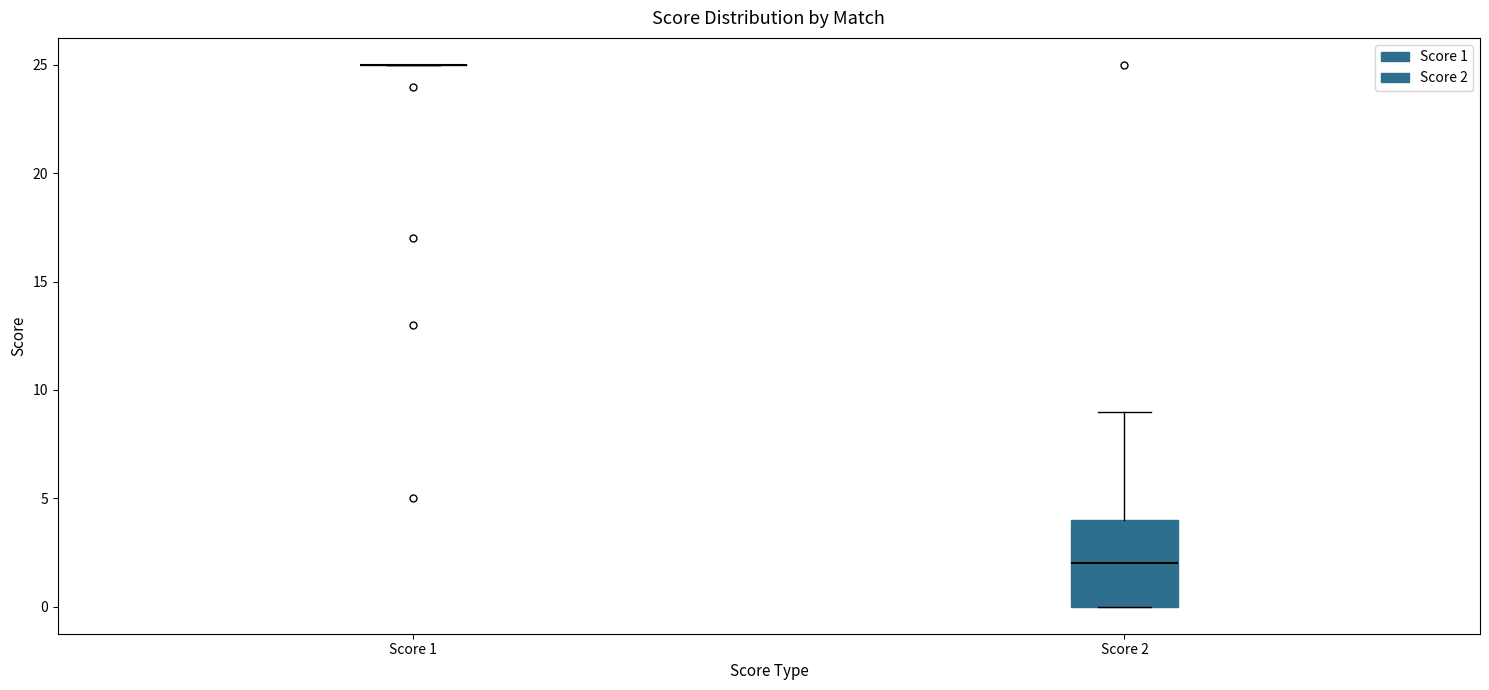

Reading left to right, transcribe this box plot: for each box, give where its median line is, the range the box spans, and where its two whiskers end, as read against the y-axis. The values are not printed on the chart, so give them approximately, as read against the axis.

Score 1: box collapsed to a line at 25, whiskers 25 to 25
Score 2: median 2, box 0 to 4, whiskers 0 to 9